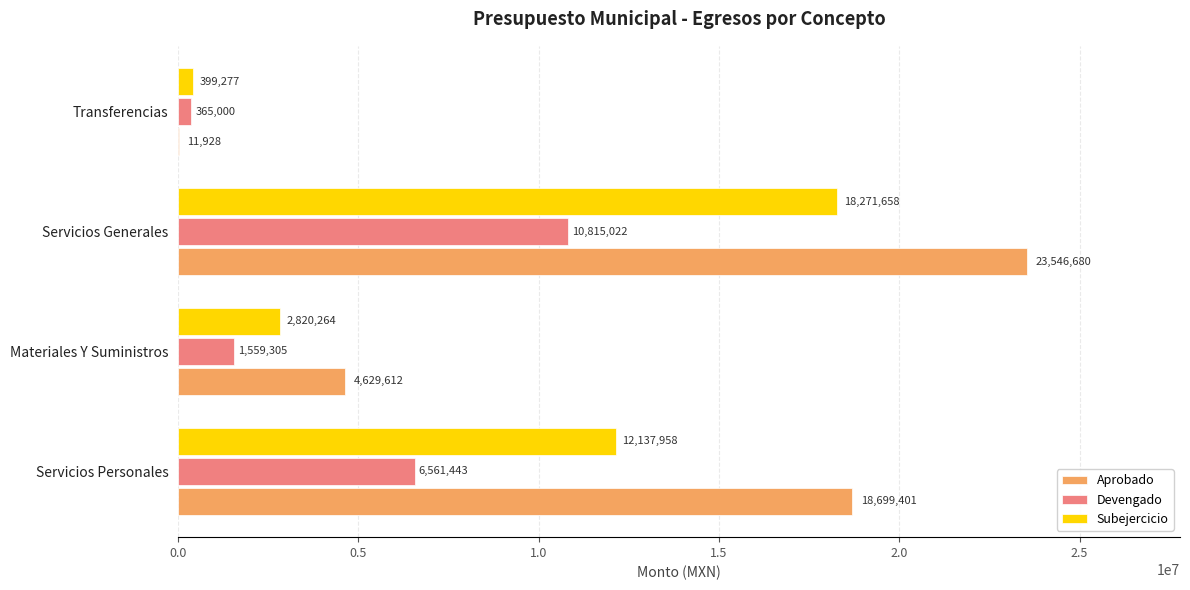

What is the greatest value displayed?

23546680.0